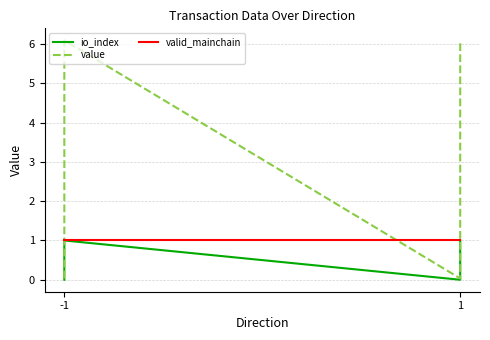

What is the difference between the second highest and second lowest values in the io_index series?

1.0